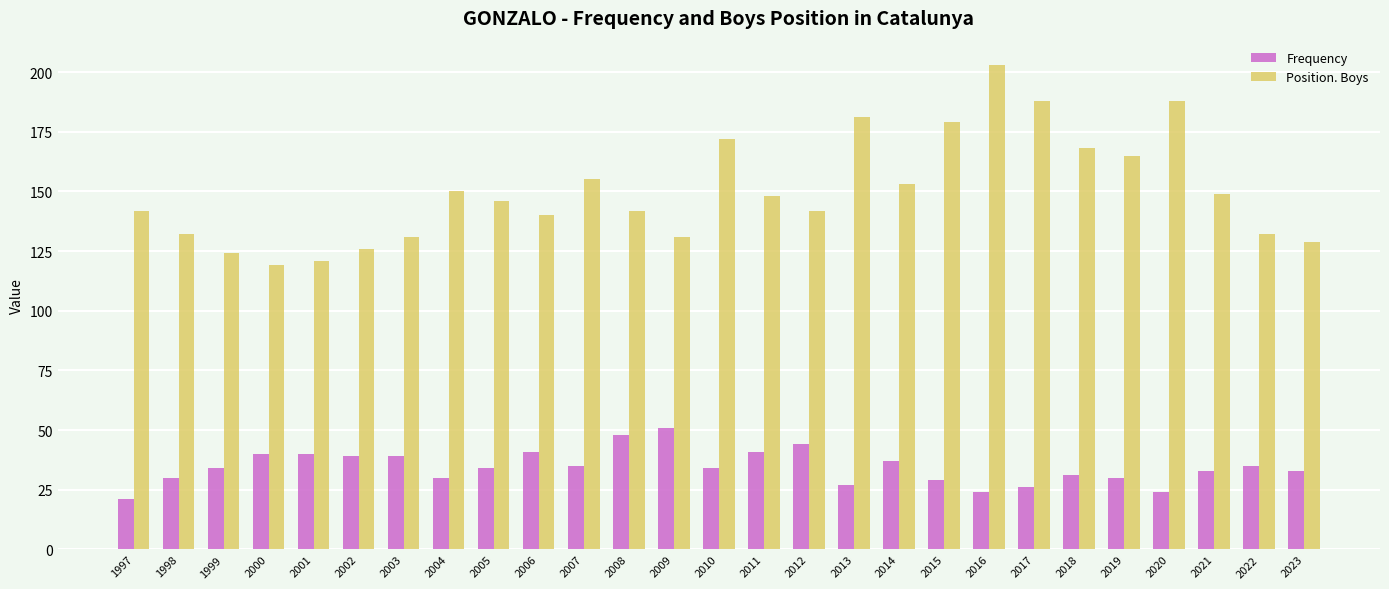

Is it true that Frequency equals 40 at 2001?

True